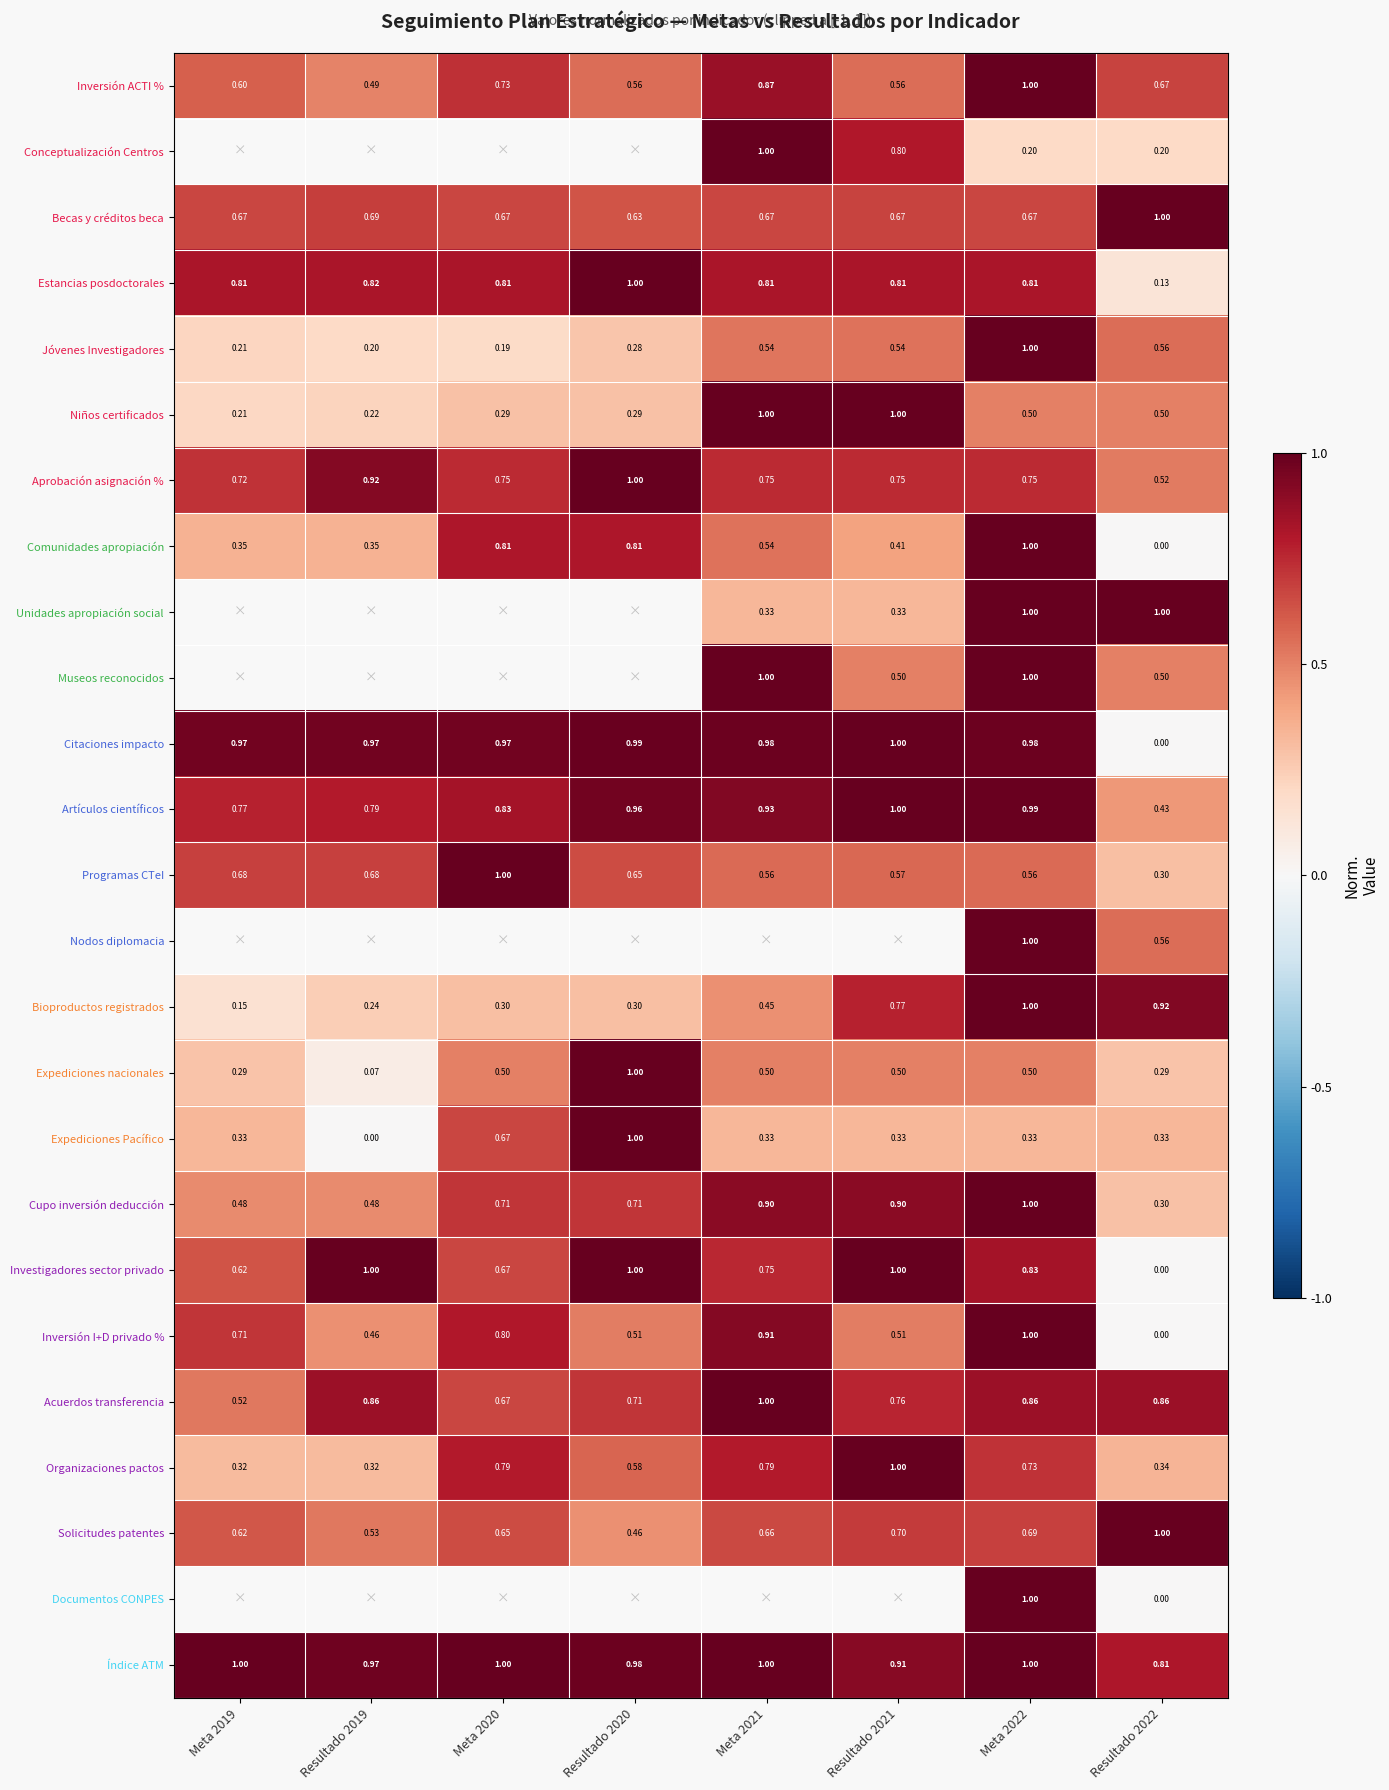

Is the value of Nodos diplomacia at Resultado 2022 greater than the value of Niños certificados at Resultado 2020?

Yes